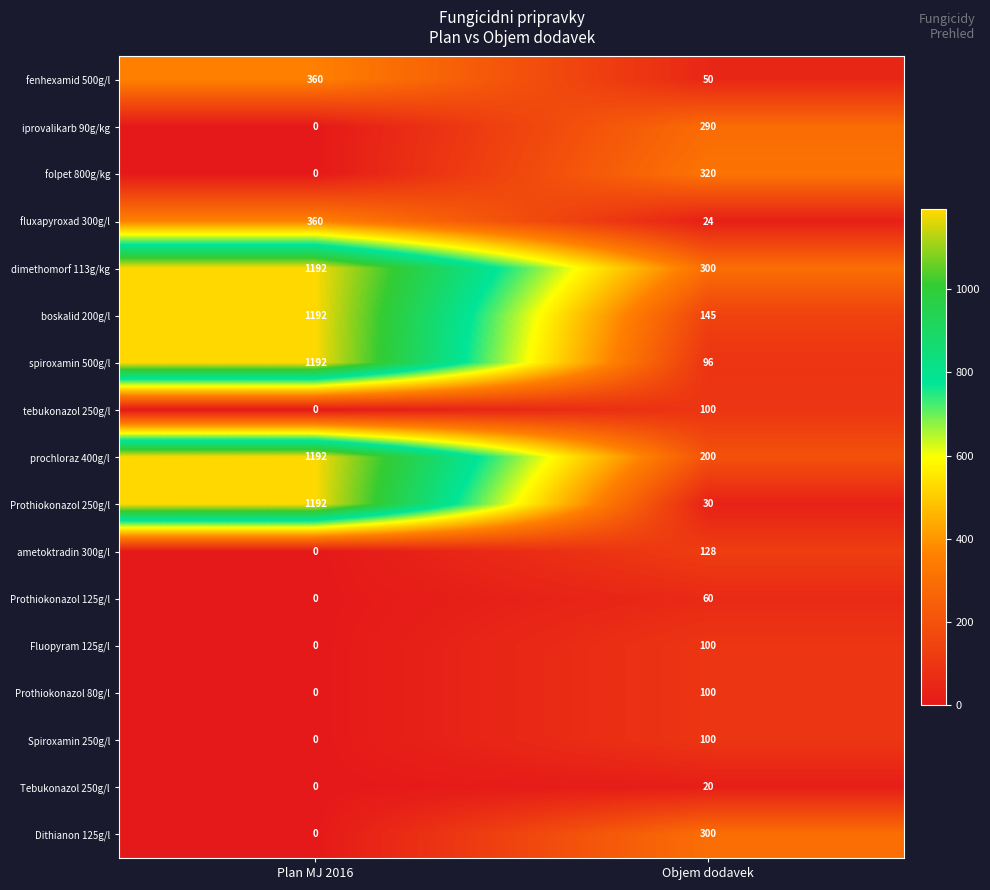

Is it true that prochloraz 400g/l equals 2065 at Plan MJ 2016?

False